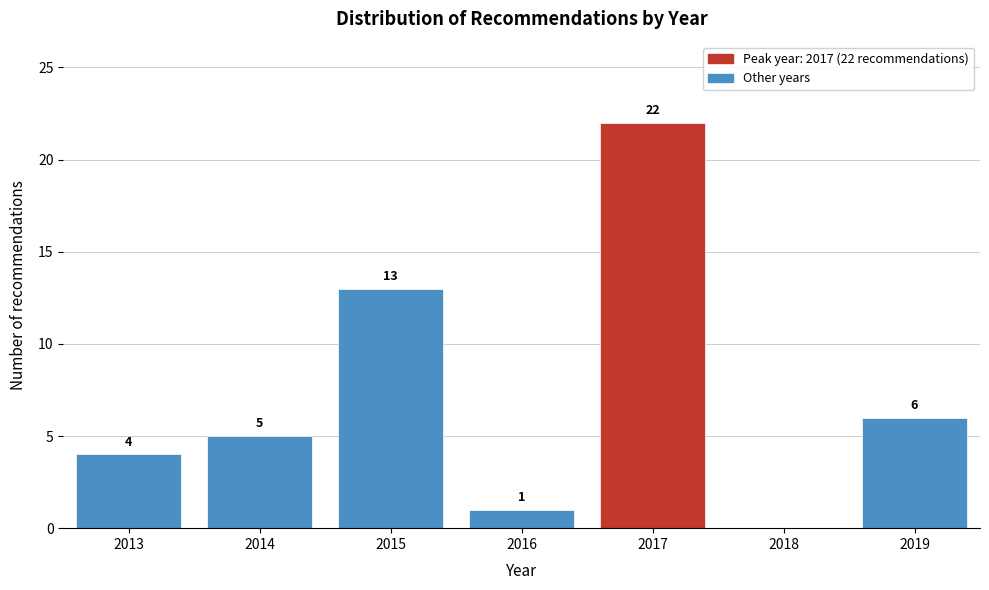

Reading left to right, list all the values displayed in this chart.

2013=4	2014=5	2015=13	2016=1	2017=22	2018=0	2019=6